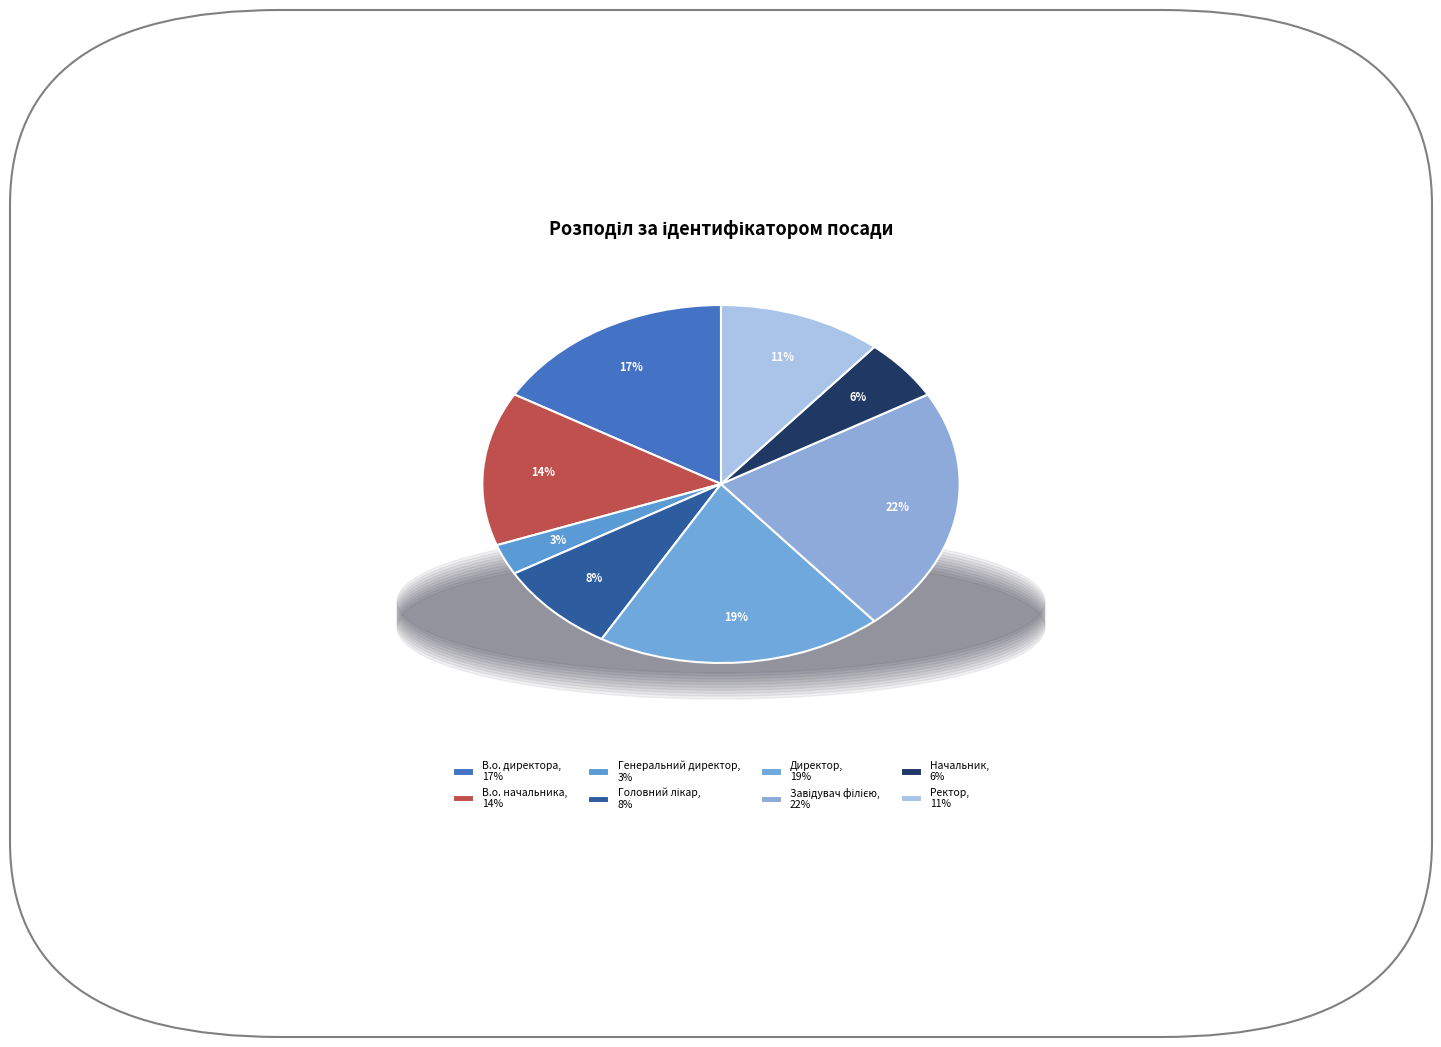

How many slices are in this pie chart?

8